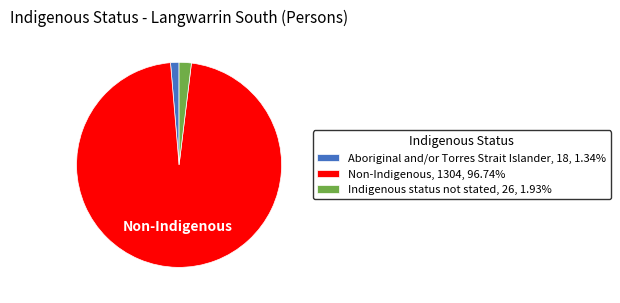

Combined, do Indigenous status not stated and Non-Indigenous account for over 50%?

Yes